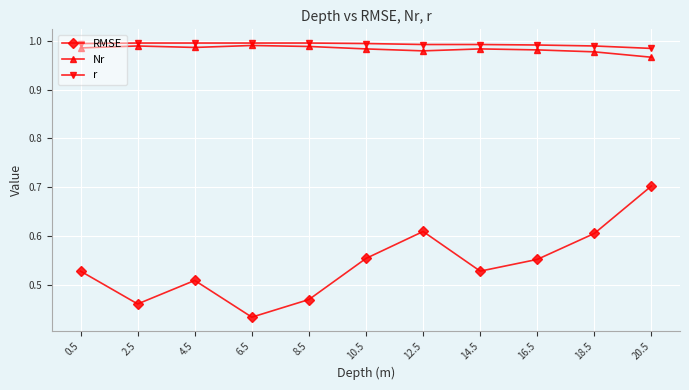

Which category has the lowest value across all series?

6.5